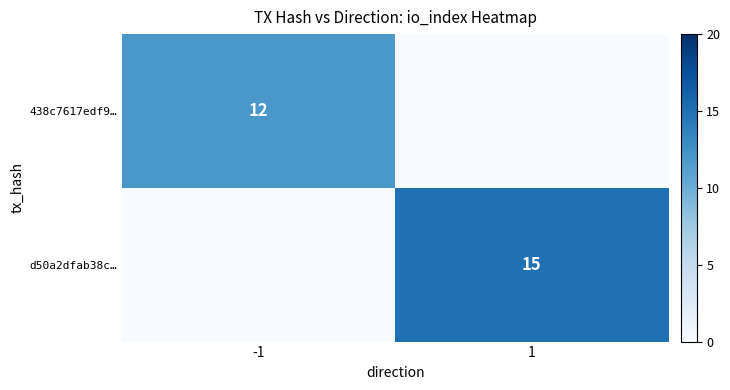

The value of d50a2dfab38c… at 1 is 26. True or false?

False